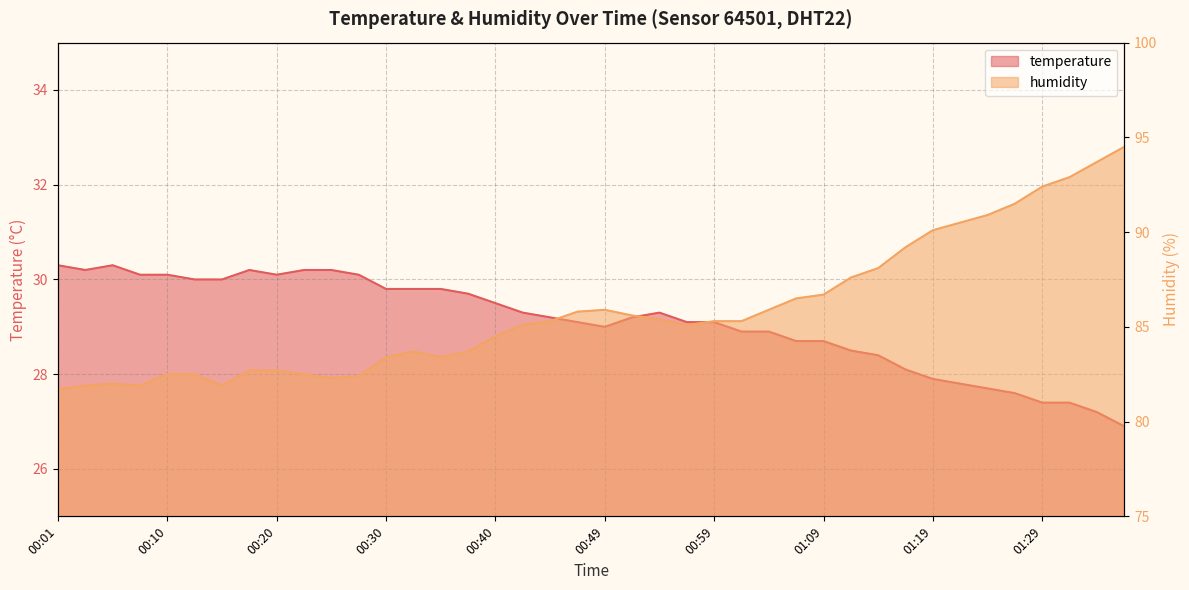

At how many categories does at least one series exceed 81?

40